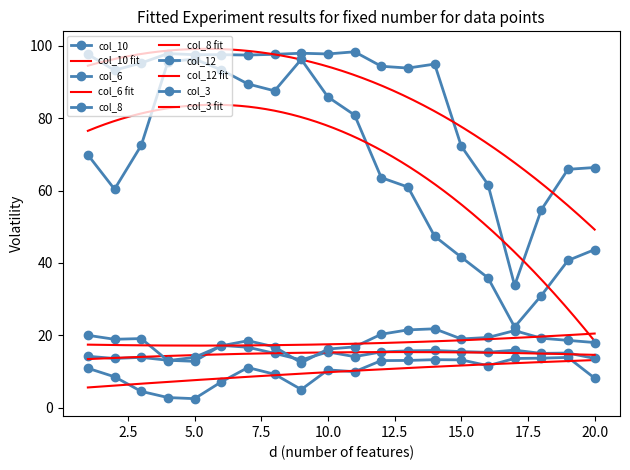

At which label is col_3 closest to 17?

6